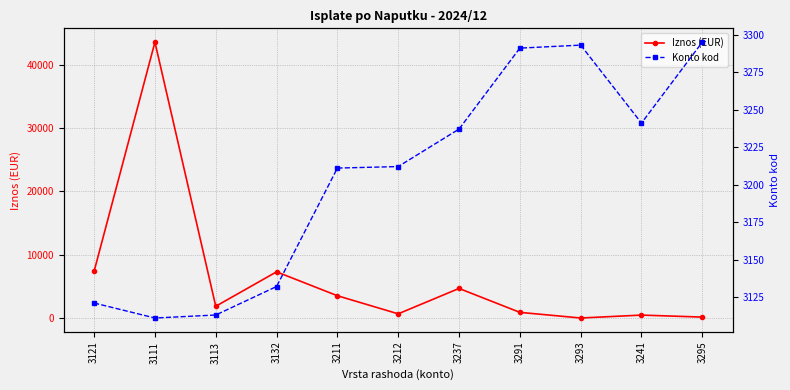

What position from the left is 3121?

1